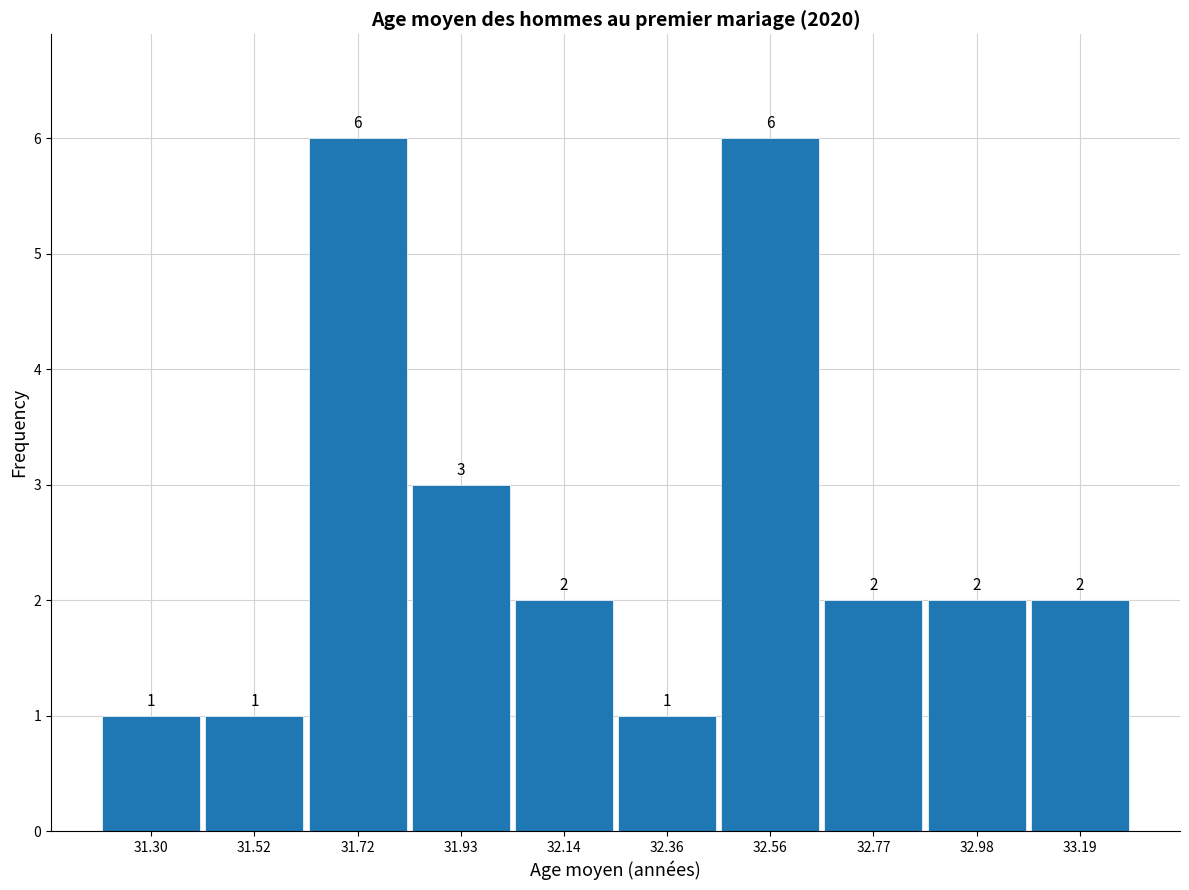

What is the height of the bar covering 31.62 to 31.83 on the x-axis? The bar edges are not printed on the chart, so give them approximately, as read against the axis.

6